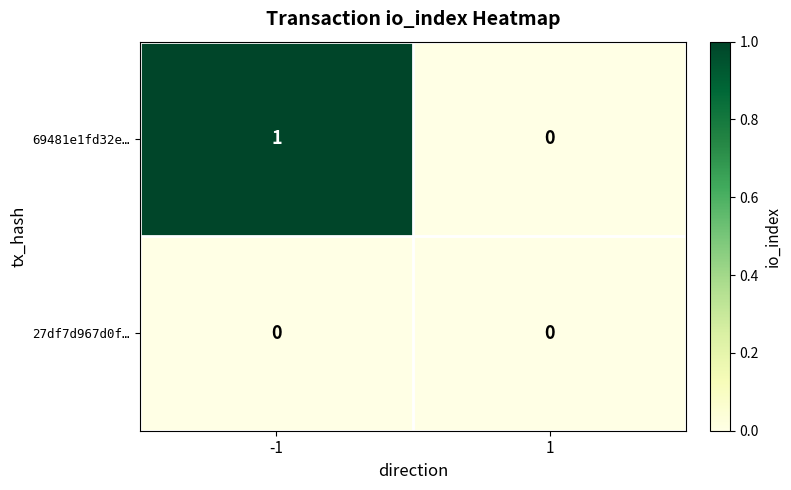

What is the total value across all series at -1?

1